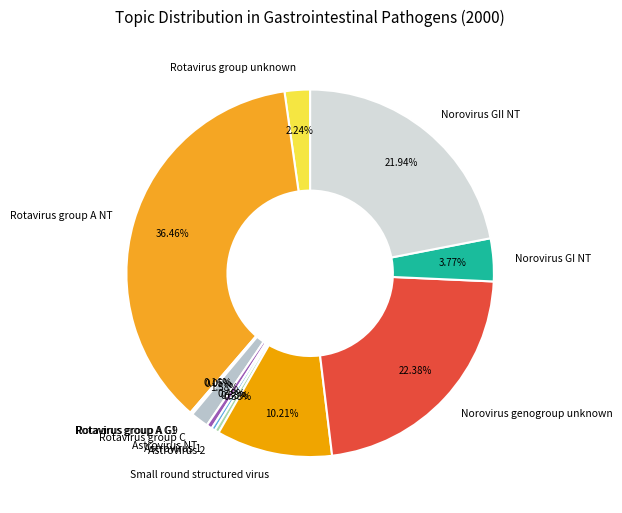

How much of the chart is everything except Rotavirus group unknown?

97.8%